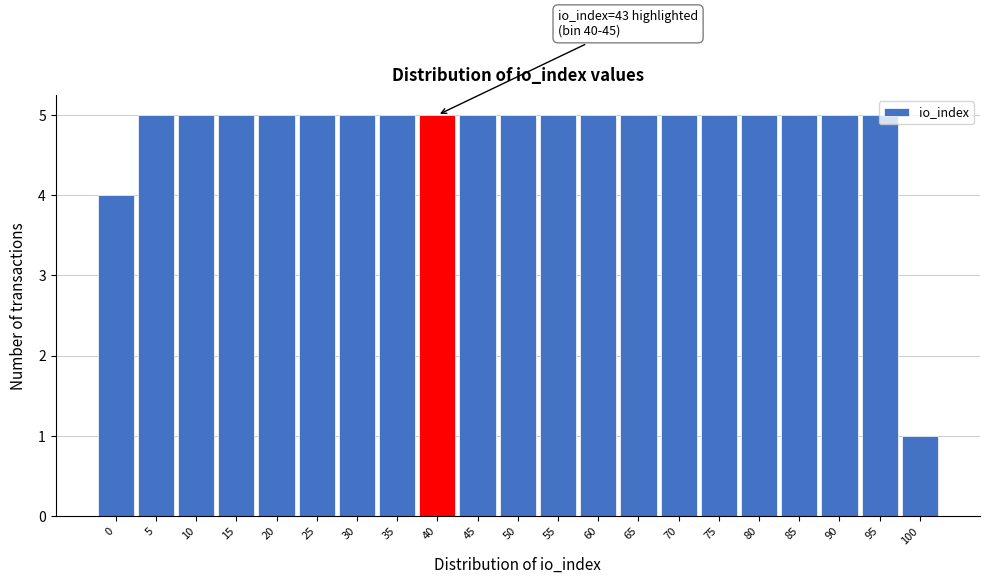

What is the maximum value shown in the chart?

5